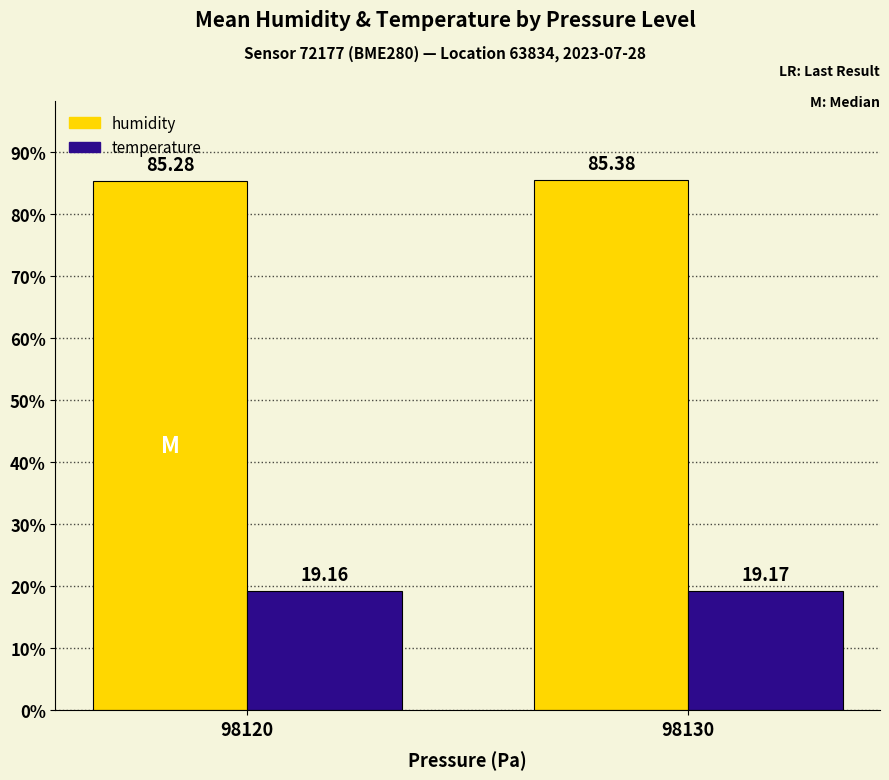

Where is humidity nearest to the value 85?

98120